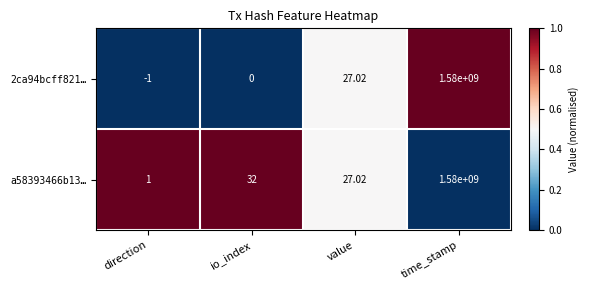

How many data points does each series have?

4